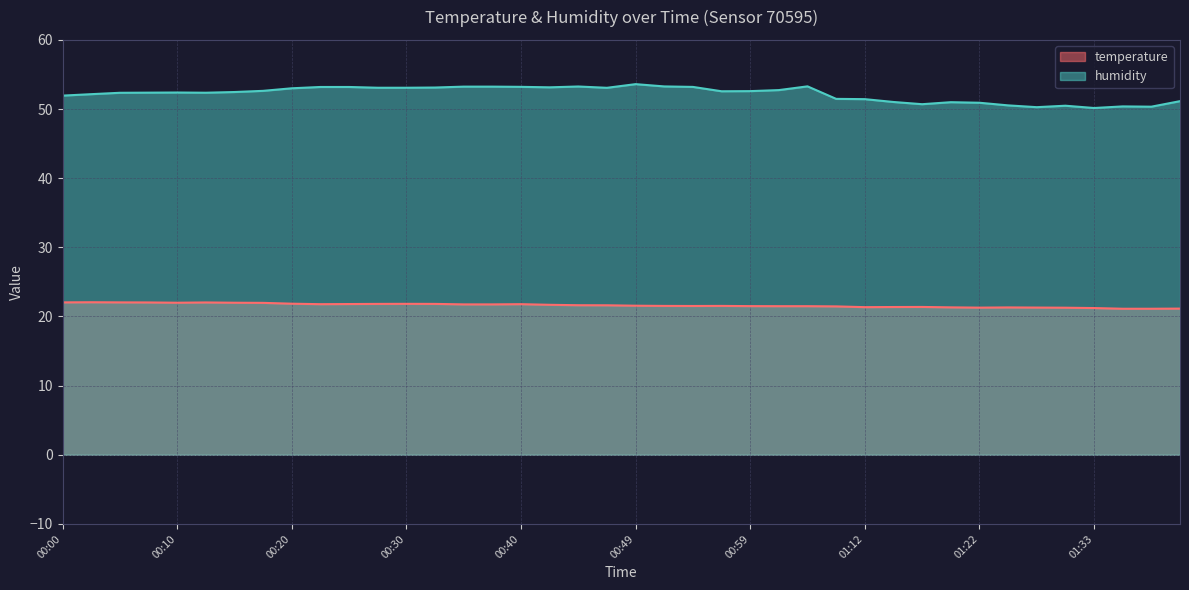

Reading right to left, what are all the values shown in this chart?

temperature: 21.1	21.1	21.1	21.2	21.3	21.3	21.3	21.3	21.3	21.4	21.4	21.4	21.5	21.5	21.5	21.5	21.5	21.5	21.5	21.6	21.6	21.6	21.7	21.8	21.8	21.8	21.8	21.8	21.8	21.8	21.8	21.9	22.0	22.0	22.0	22.0	22.0	22.0	22.1	22.0
humidity: 51.1	50.3	50.4	50.1	50.5	50.3	50.5	50.9	51.0	50.7	51.0	51.4	51.5	53.3	52.7	52.6	52.6	53.2	53.3	53.6	53.1	53.3	53.1	53.2	53.2	53.2	53.1	53.1	53.1	53.2	53.2	53.0	52.6	52.5	52.4	52.4	52.4	52.4	52.1	51.9